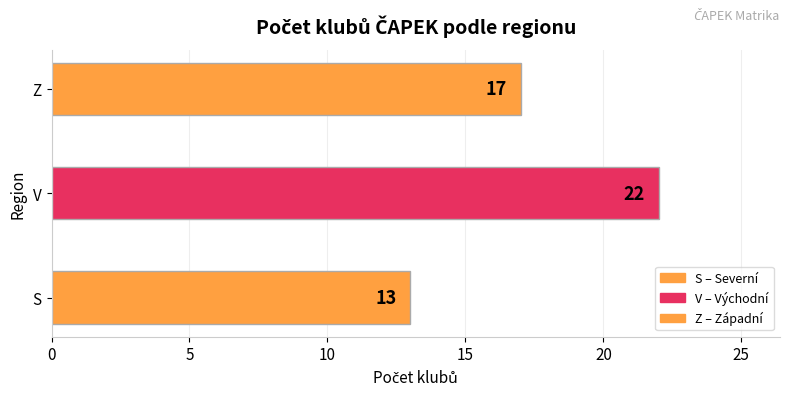

What is the sum of all values?

52